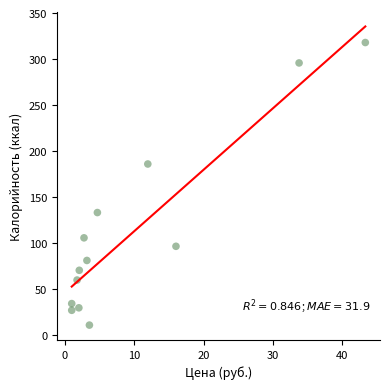

What is the range of Y values (max minus min)?

307.3